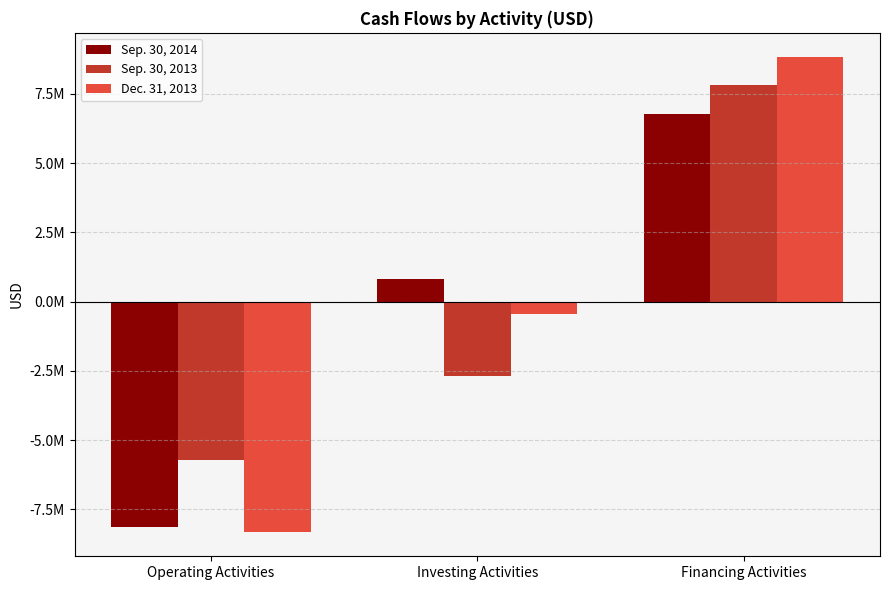

Are the bars grouped side by side (vs. stacked)?

Yes